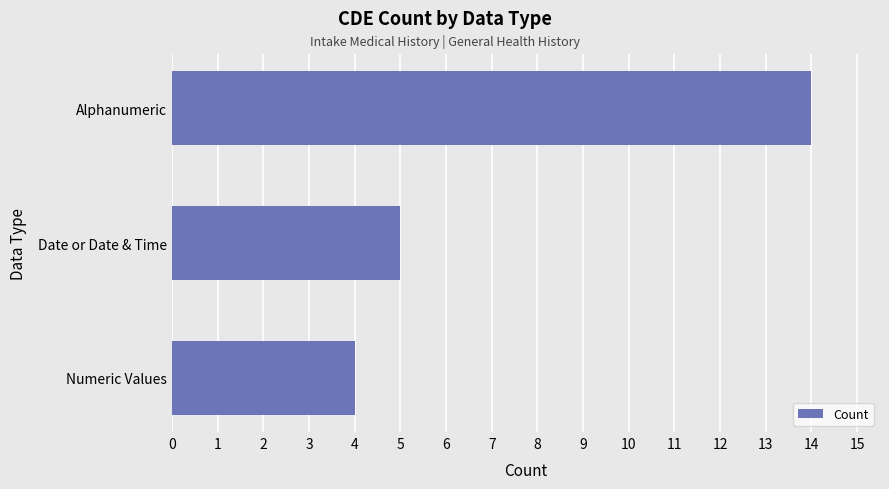

What is the greatest value displayed?

14